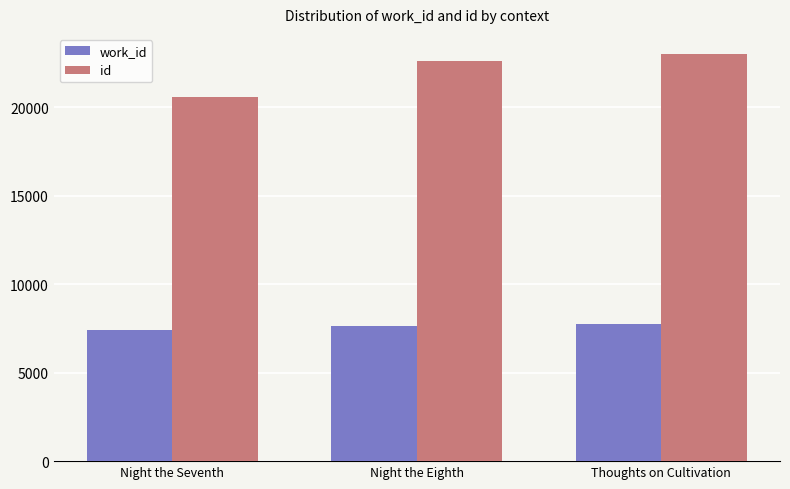

At which label is id closest to 21791?

Night the Eighth